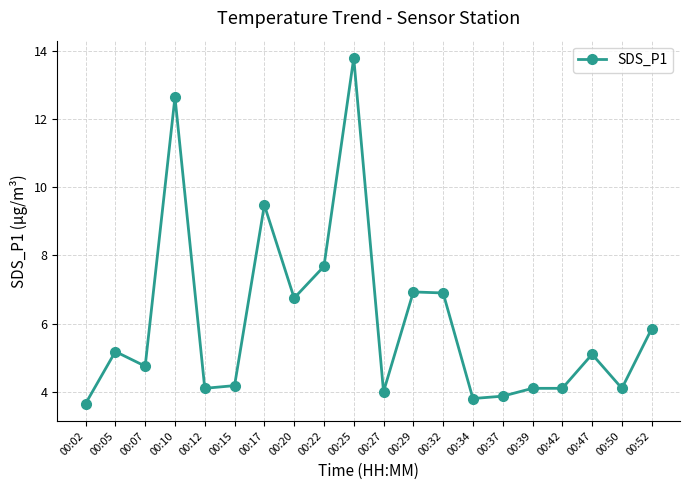

What is the value of the 13th point from the left?

6.9